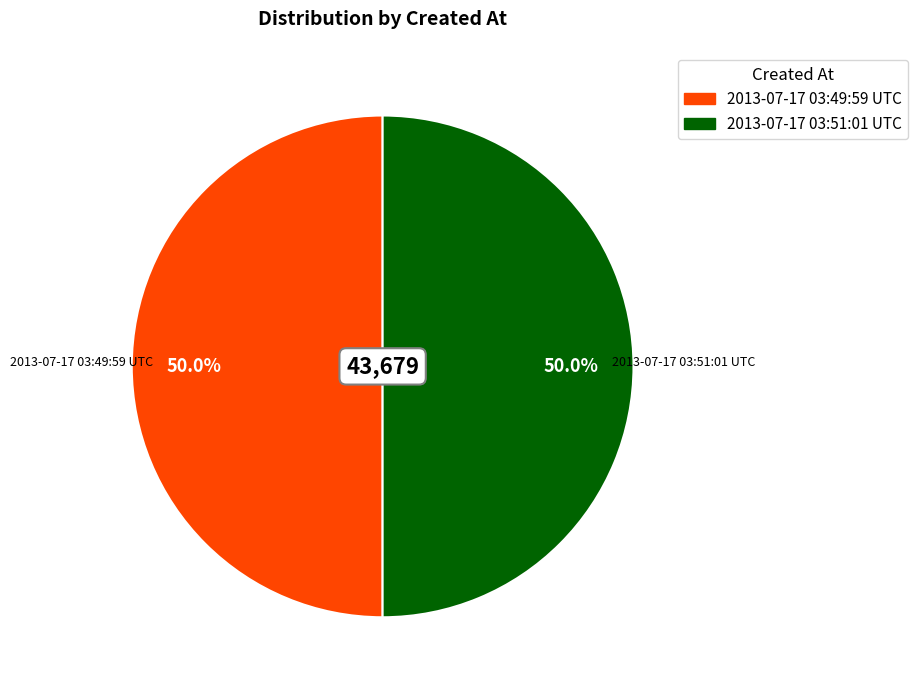

To the nearest percent, what is the average slice percentage?

50%